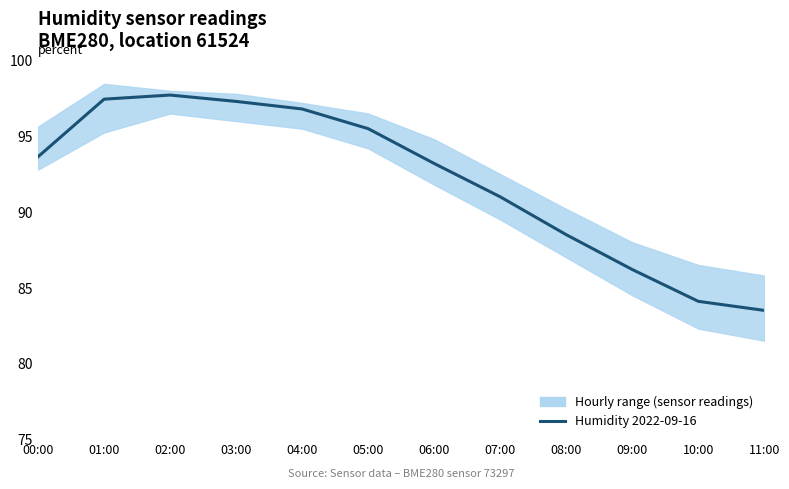

What is the average value?

92.1